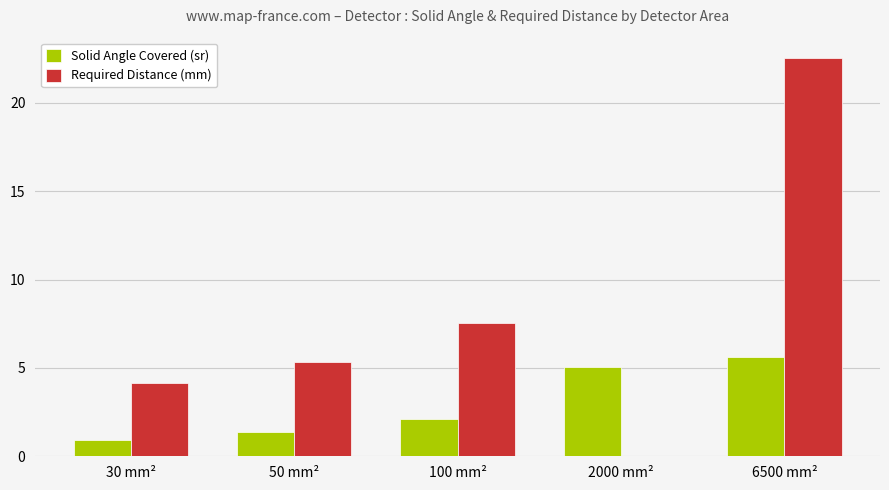

Is it true that Required Distance (mm) equals 13.4 at 100 mm²?

False